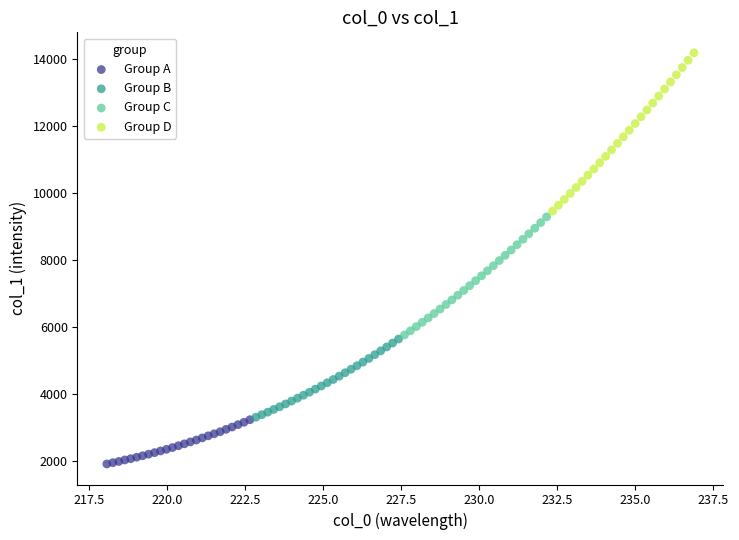

Which series contains the lowest Y value?

Group A